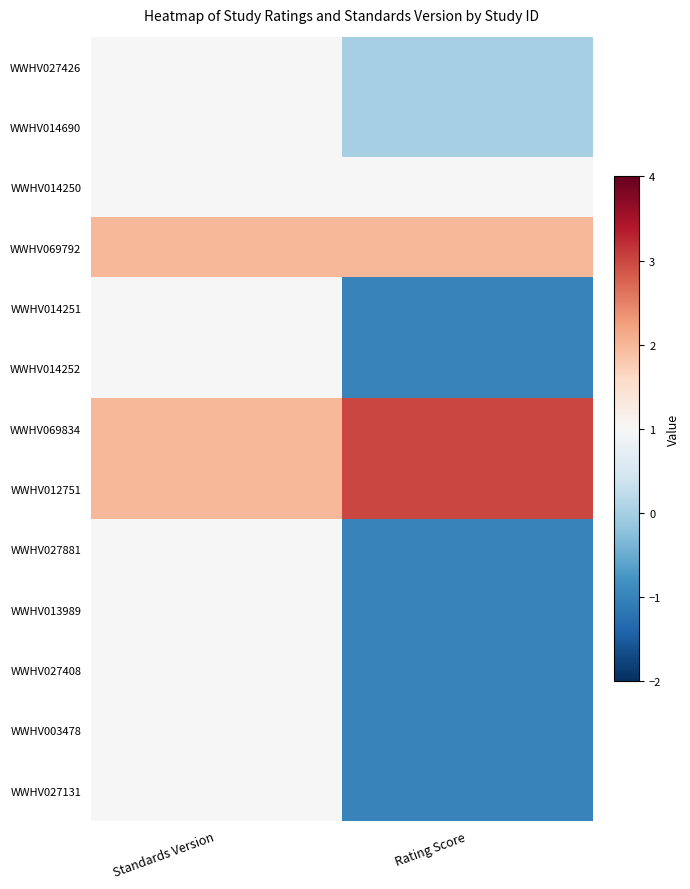

Which series has the largest range (max minus min)?

WWHV014251